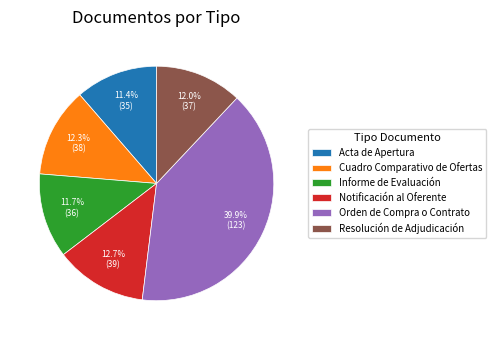

To the nearest percent, what portion does Resolución de Adjudicación represent?

12%